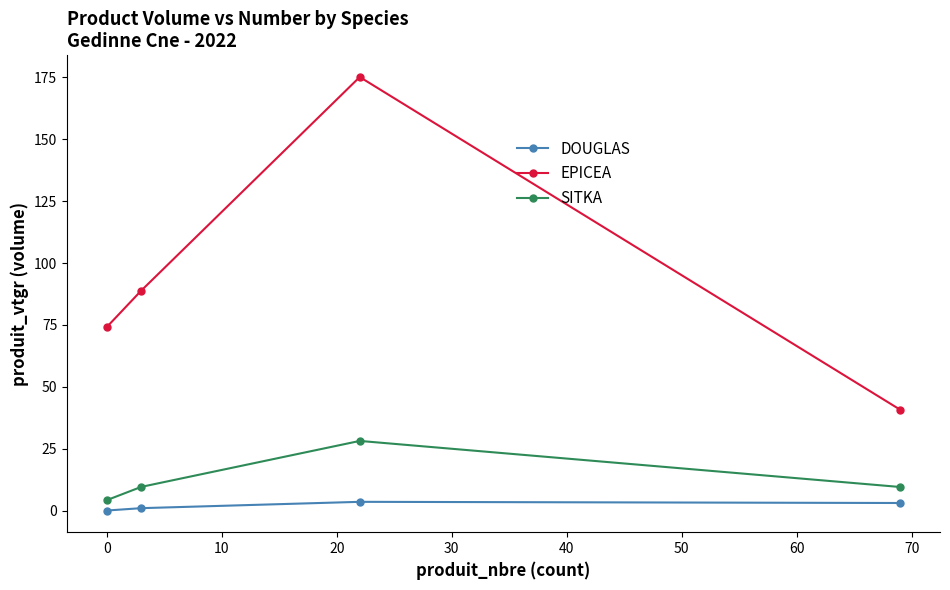

How many interior local peaks does the EPICEA series have?

1